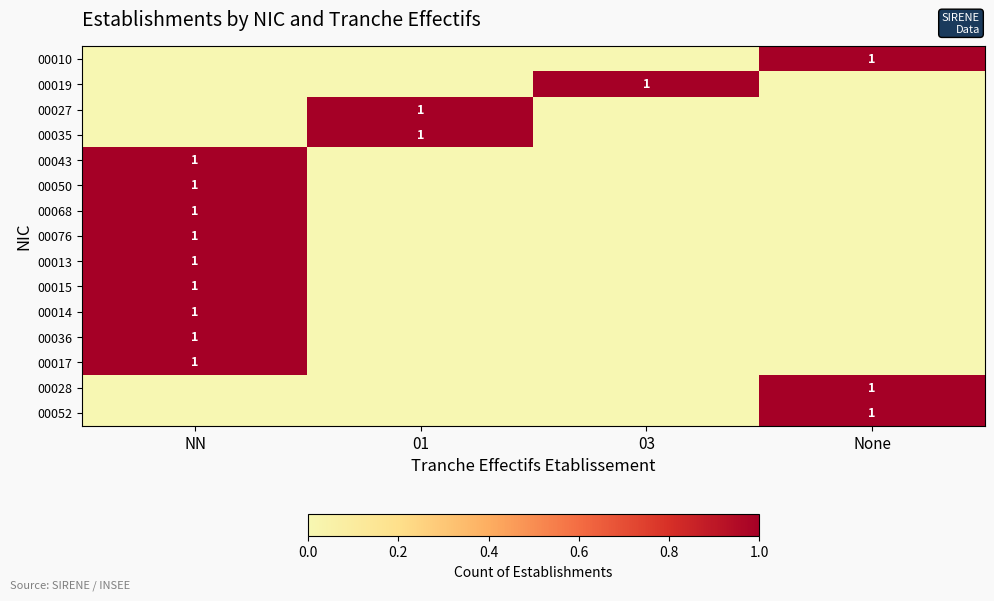

The value of 00068 at NN is 0. True or false?

False